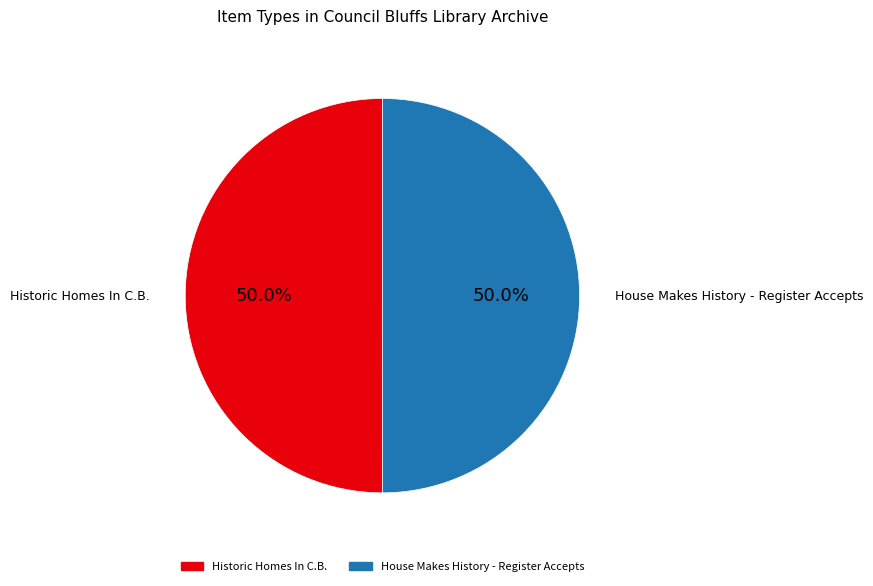

Combined, what portion of the pie is Historic Homes In C.B. and House Makes History - Register Accepts?

100.0%